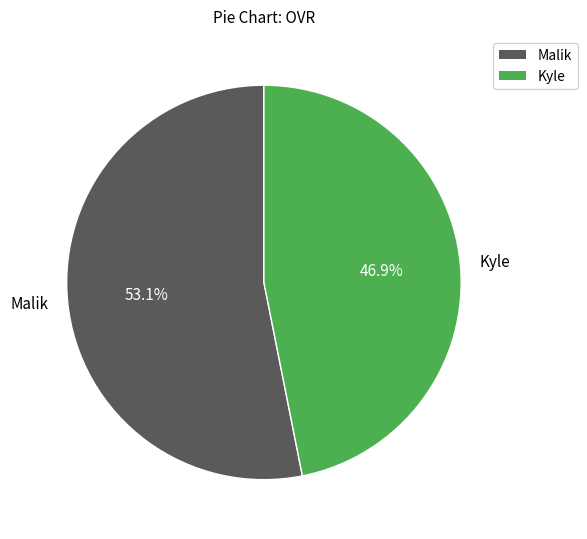

To the nearest percent, what percentage of the pie is Malik?

53%